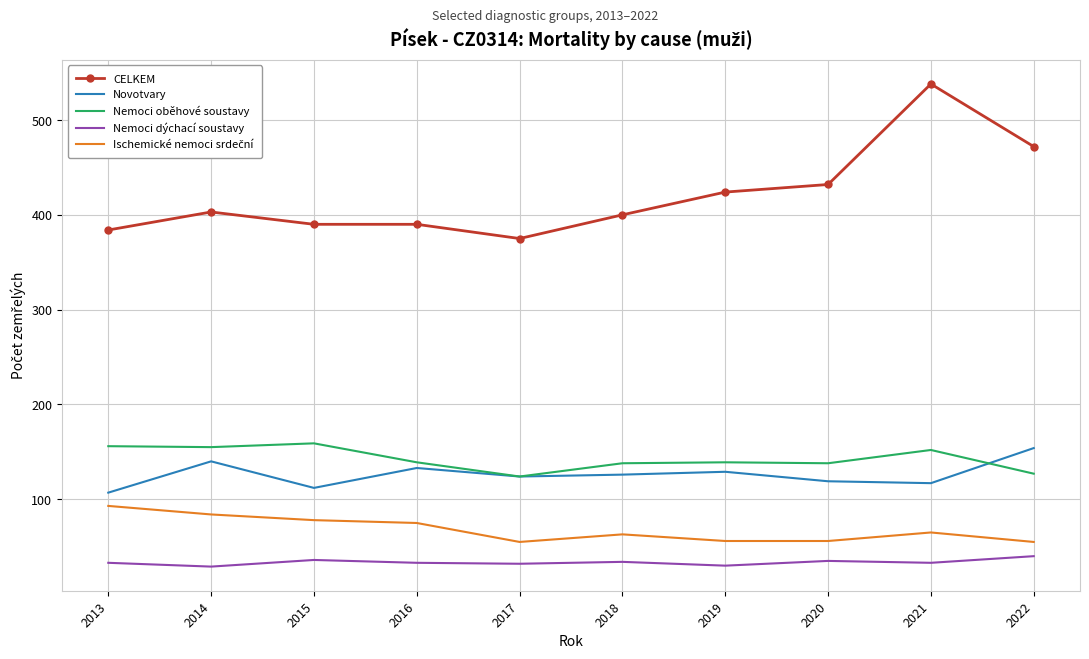

True or false: Nemoci oběhové soustavy and CELKEM intersect in this chart.

False